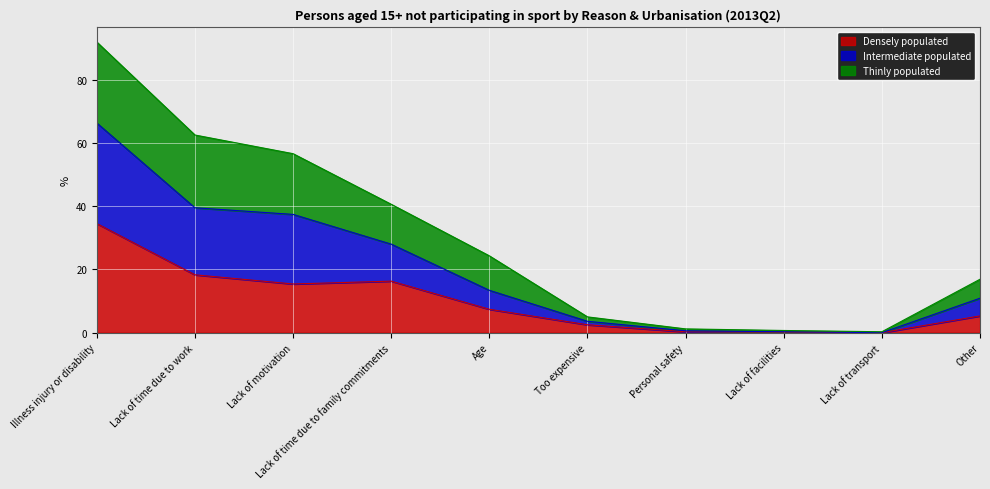

What is the maximum value for Densely populated?

34.5